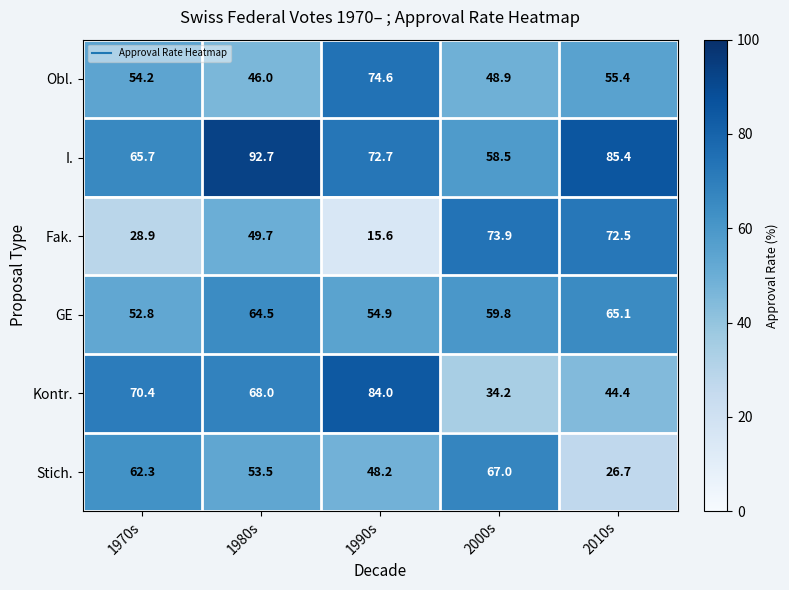

List the labels in order of Obl. value, largest first.

1990s, 2010s, 1970s, 2000s, 1980s